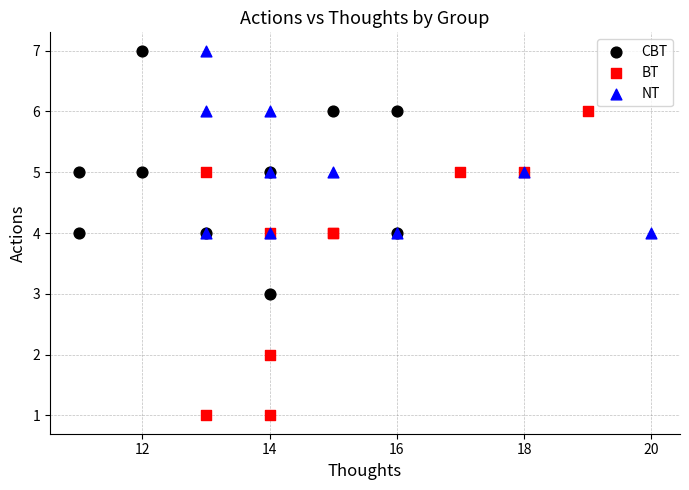

Which series contains the lowest Y value?

BT